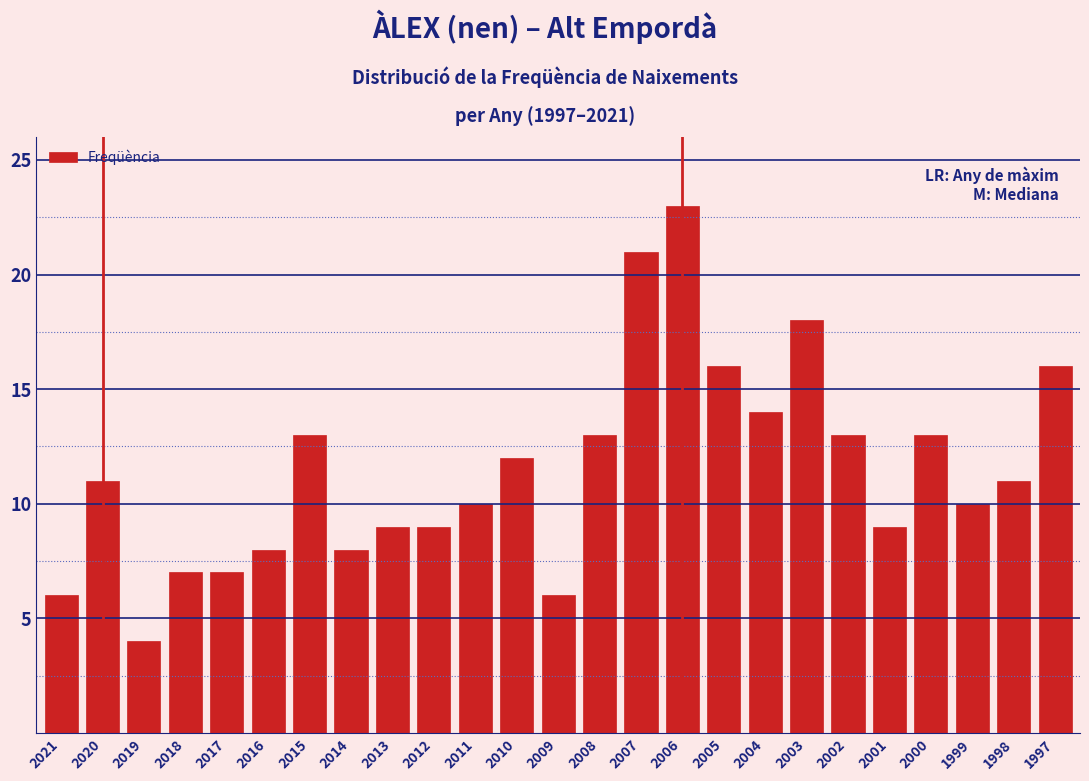

Reading left to right, extract all data points from this chart.

6	11	4	7	7	8	13	8	9	9	10	12	6	13	21	23	16	14	18	13	9	13	10	11	16